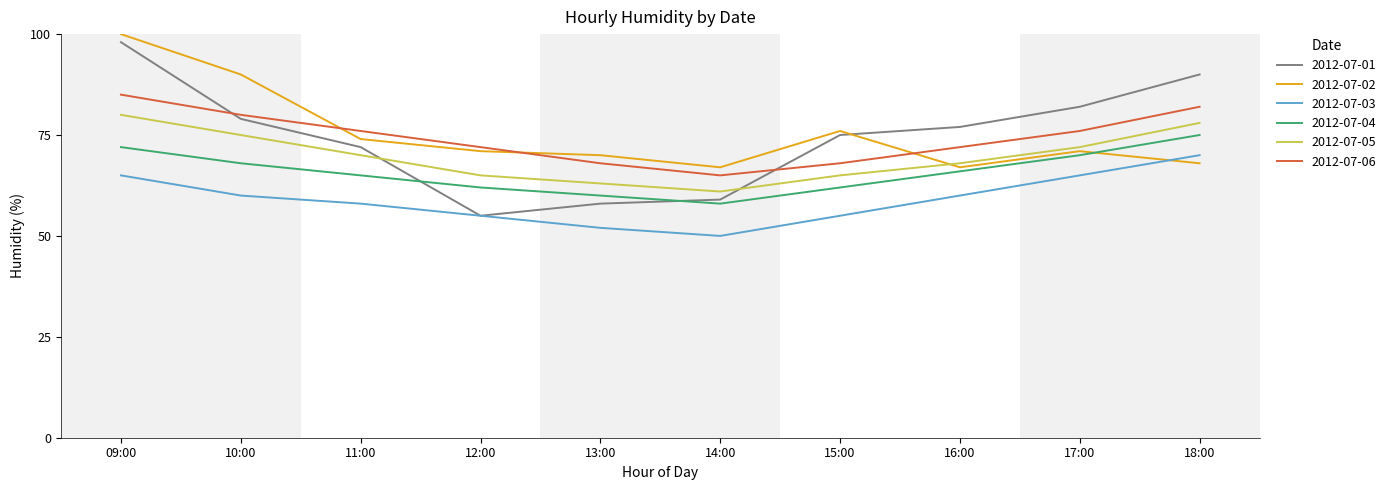

The 2012-07-05 series shows 22 at 11:00. True or false?

False